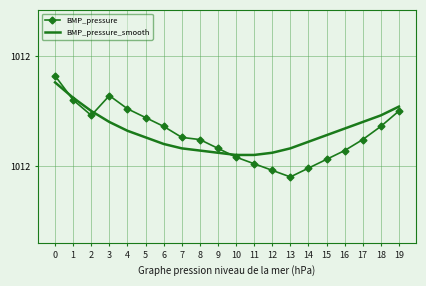

How many interior local valleys does the BMP_pressure series have?

2